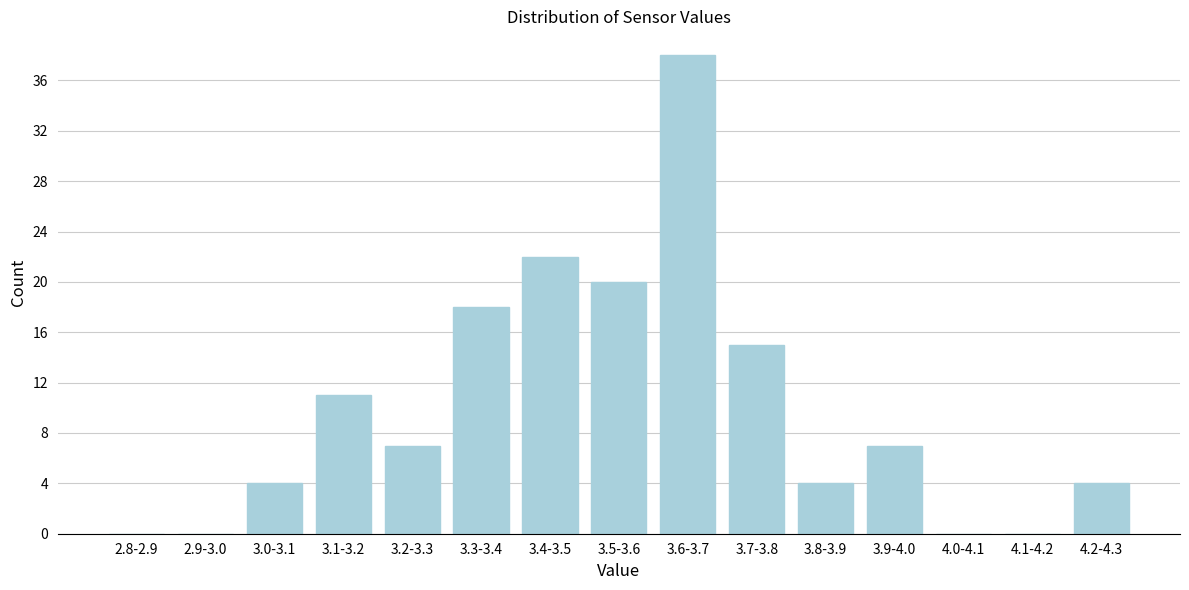

Reading left to right, list all the values displayed in this chart.

2.8-2.9=0	2.9-3.0=0	3.0-3.1=4	3.1-3.2=11	3.2-3.3=7	3.3-3.4=18	3.4-3.5=22	3.5-3.6=20	3.6-3.7=38	3.7-3.8=15	3.8-3.9=4	3.9-4.0=7	4.0-4.1=0	4.1-4.2=0	4.2-4.3=4